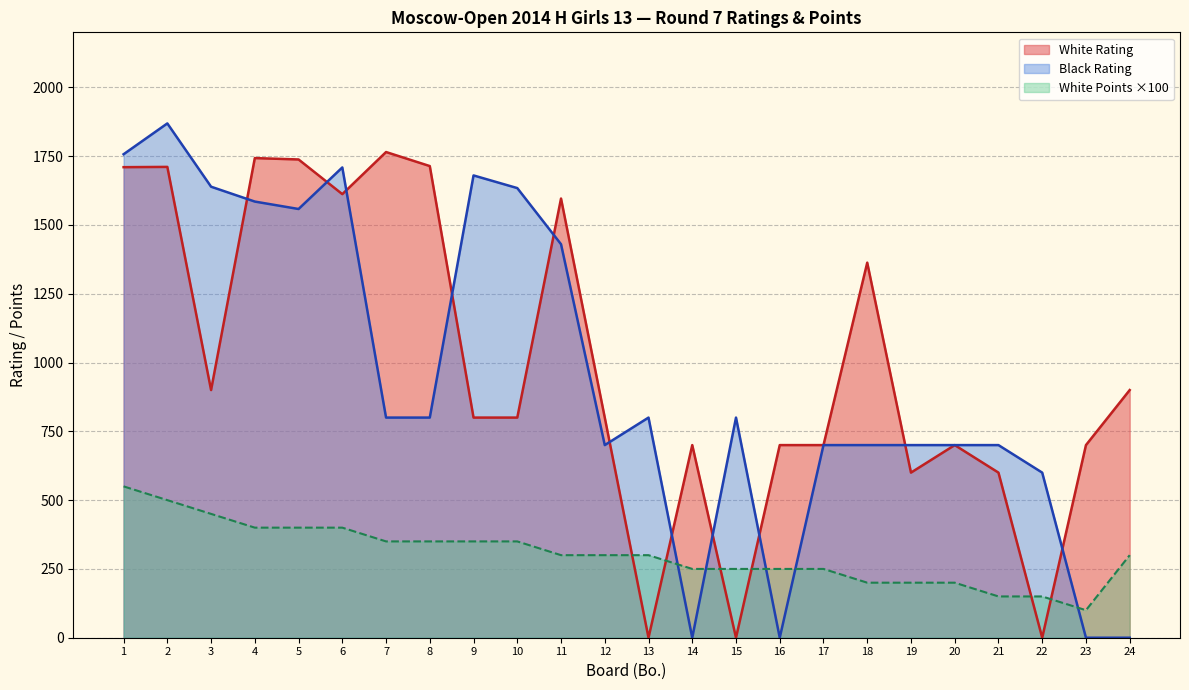

Is it true that White Rating equals 822 at 18?

False